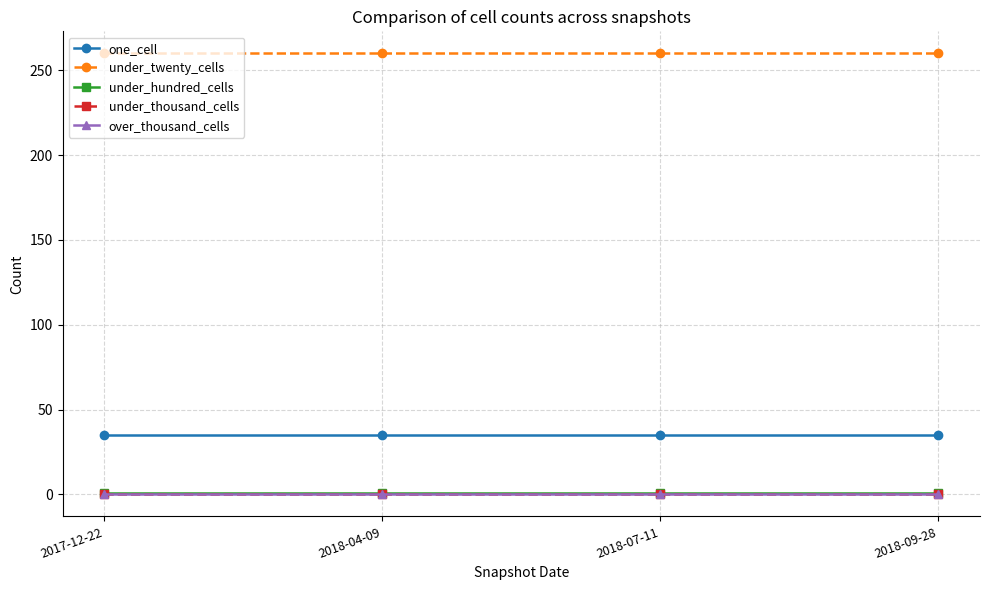

Does the chart have visible grid lines?

Yes